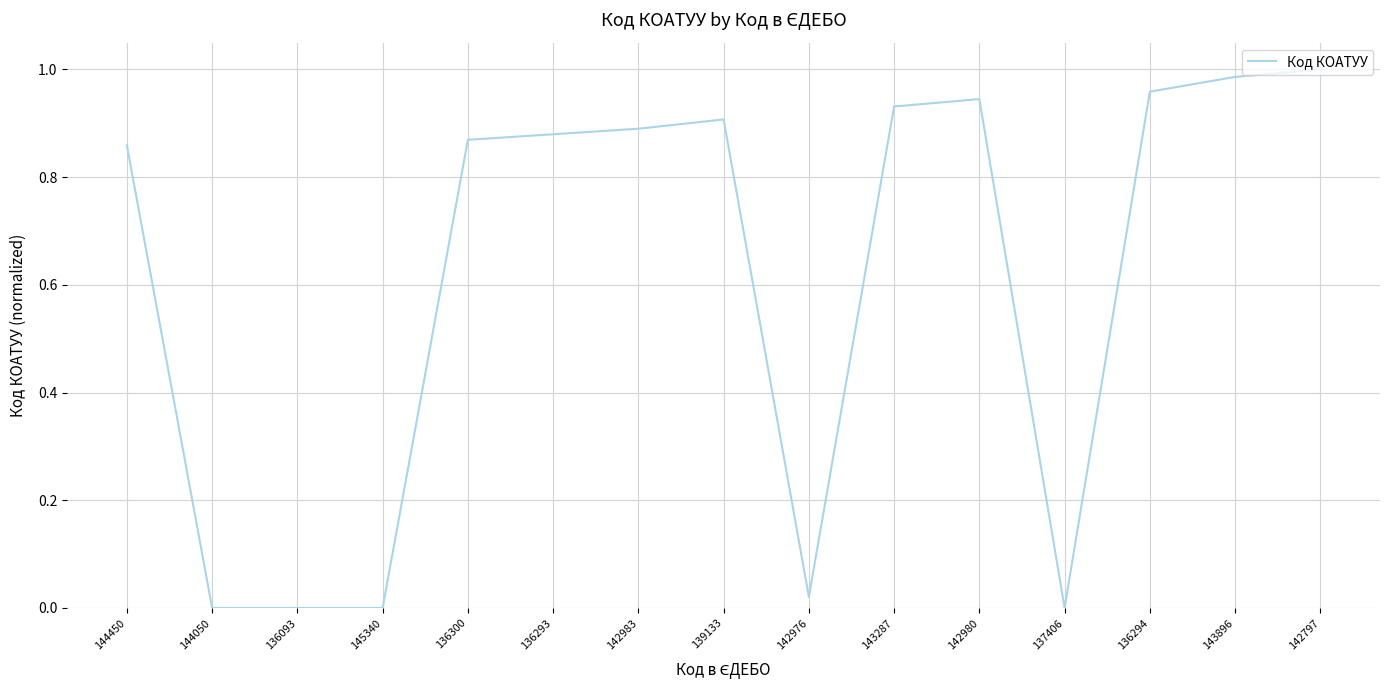

What position from the left is 136294?

13